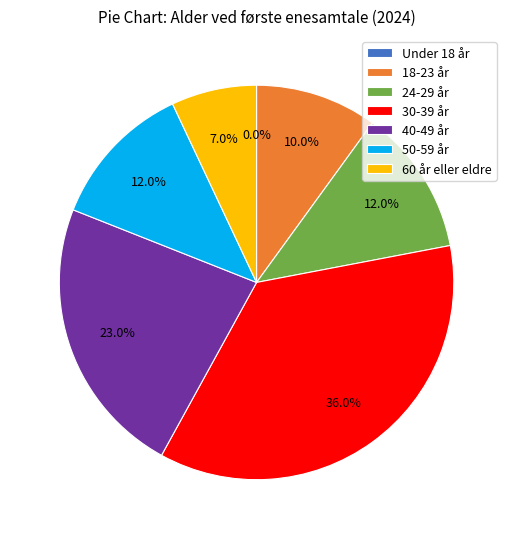

Is there any slice that represents more than half of the pie?

No